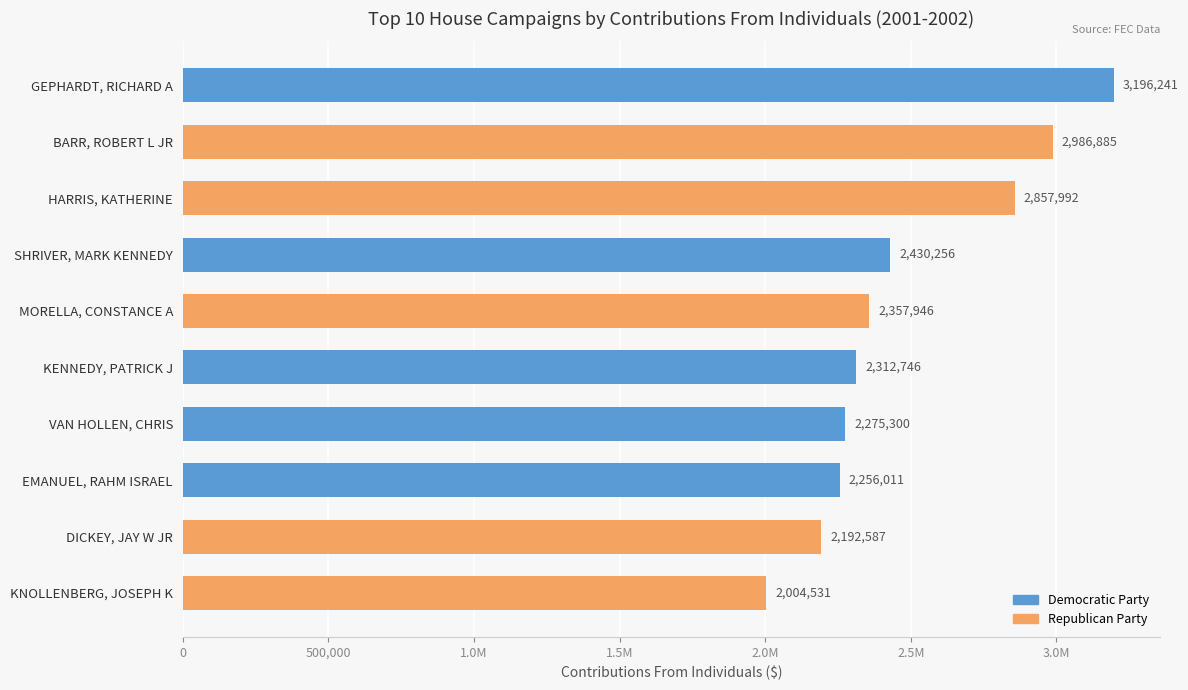

Approximately how many times larger is the value at BARR, ROBERT L JR compared to HARRIS, KATHERINE?

1.0